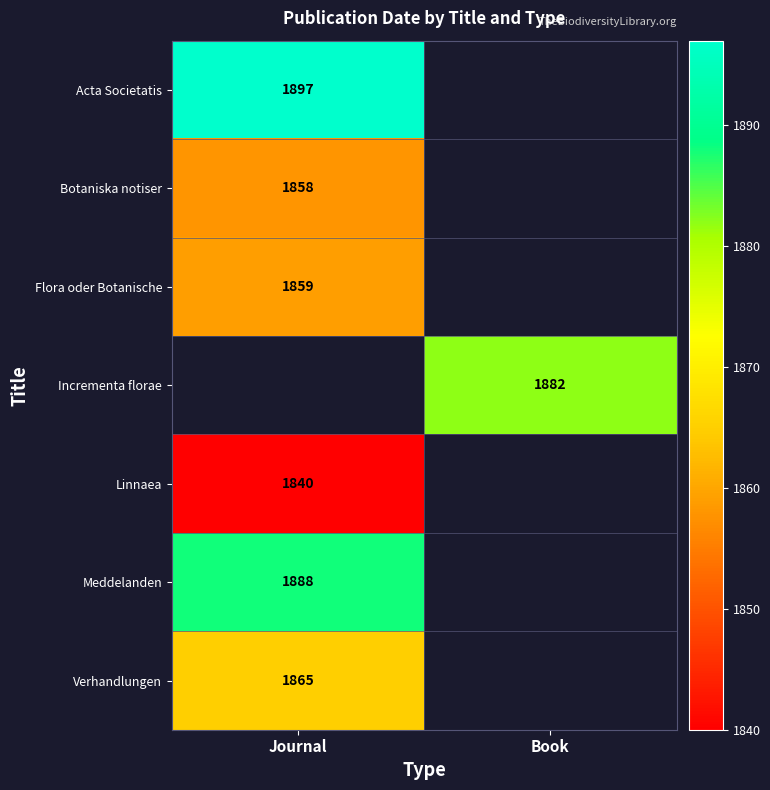

Is it true that Meddelanden equals 719 at Journal?

False